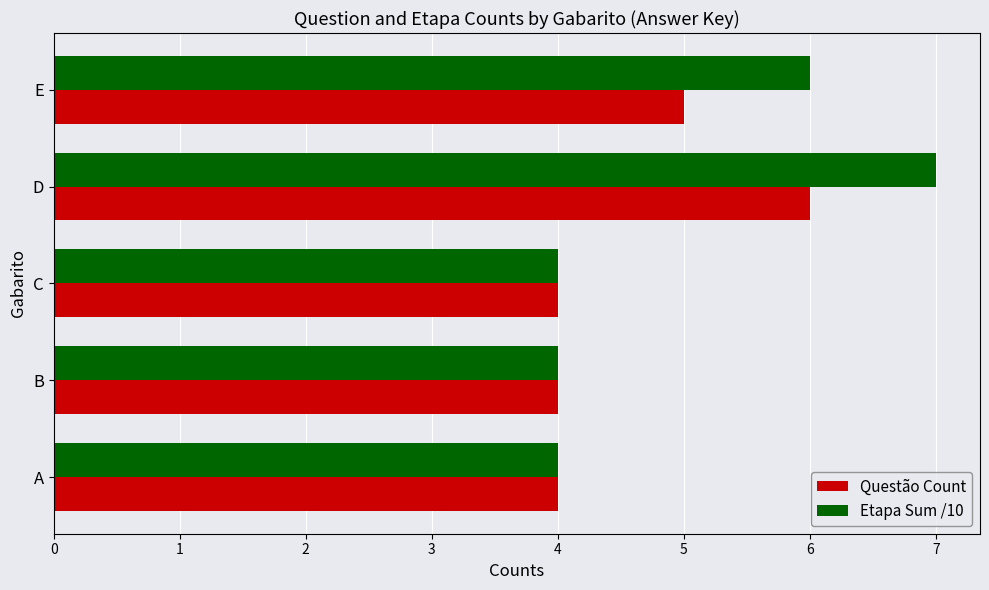

List the series in order of their overall mean, highest first.

Etapa Sum /10, Questão Count